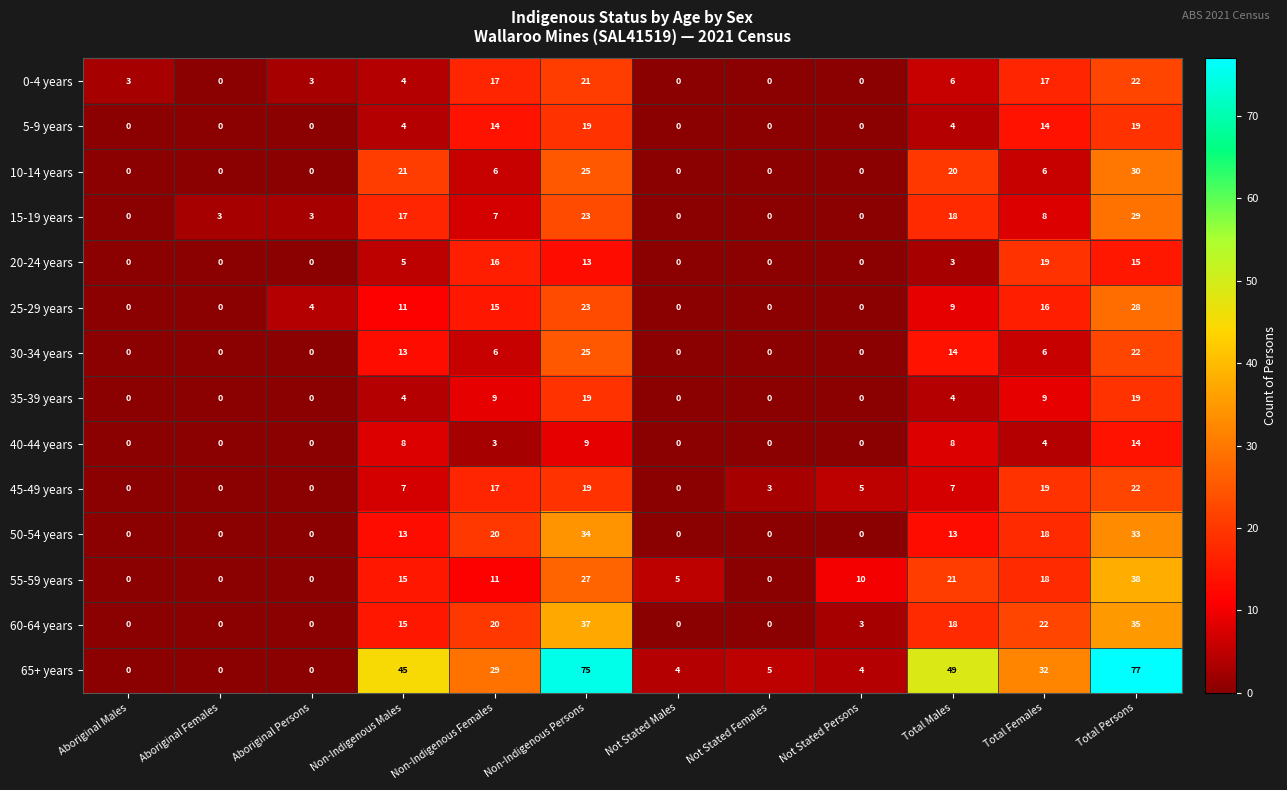

How many series are shown in this chart?

14